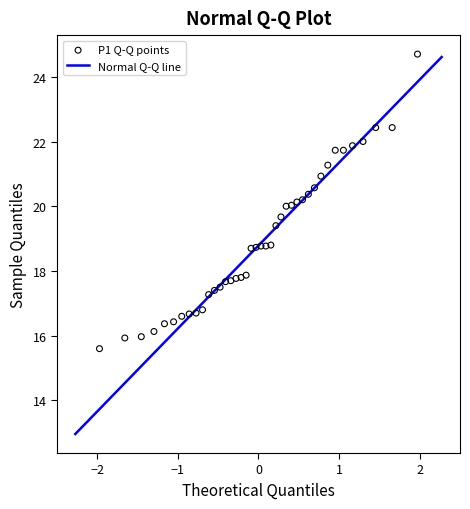

What is the range of X values (max minus min)?

3.9